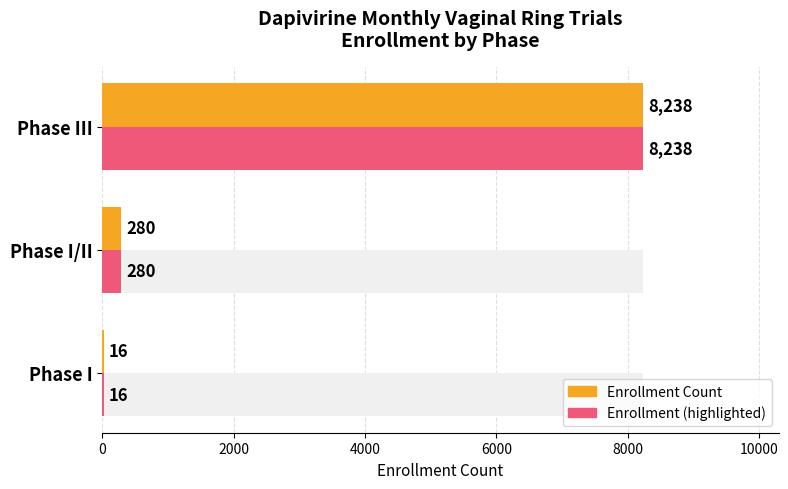

Reading right to left, transcribe all the data shown in this chart.

Enrollment (Actual/Estimated): 8238	280	16
Max Enrollment (reference scale): 8238	280	16